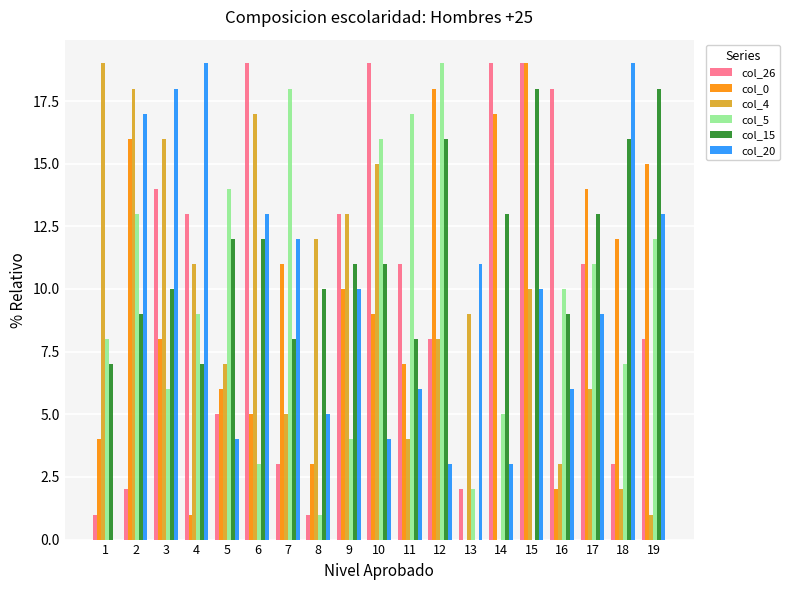

Which series changed the most between 5 and 18?

col_20